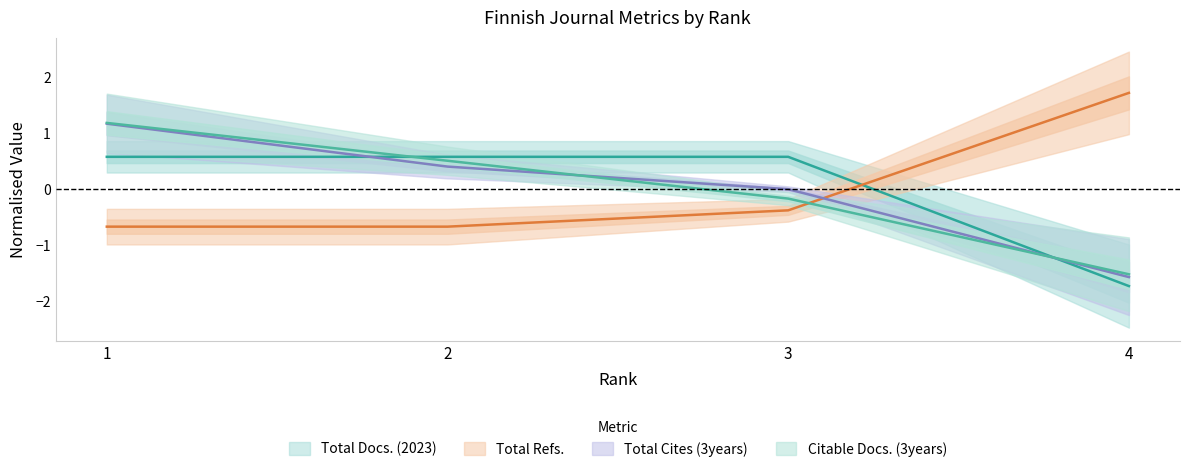

What is the minimum value for Total Cites (3years)?

-1.6